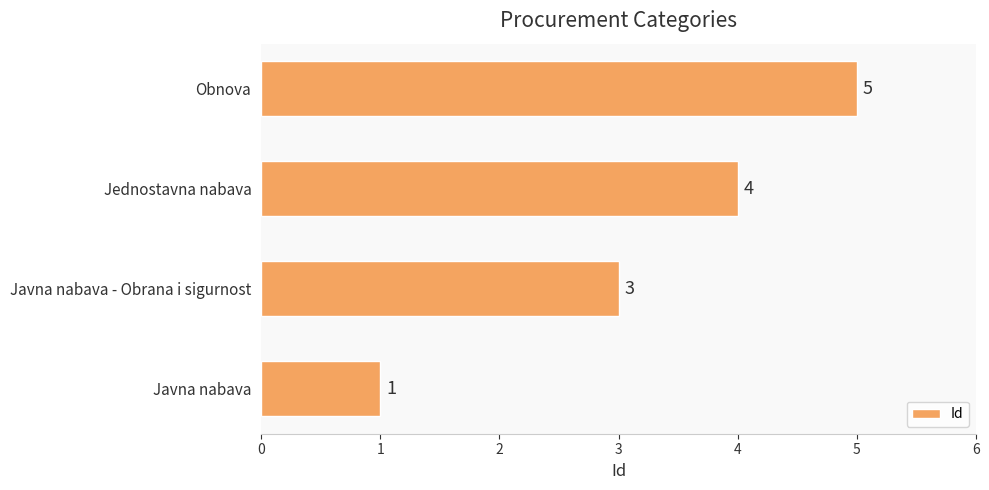

Reading bottom to top, transcribe all the data shown in this chart.

1	3	4	5